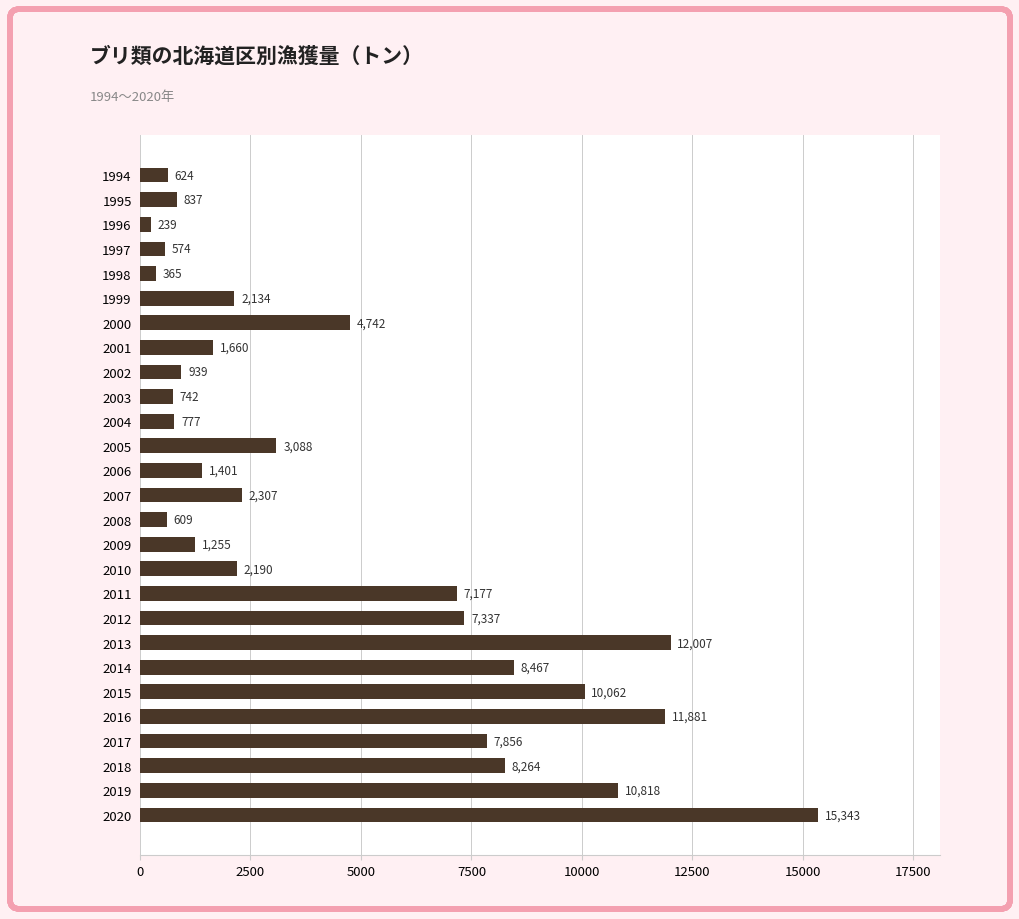

Rank the categories by value from highest to lowest.

2020, 2013, 2016, 2019, 2015, 2014, 2018, 2017, 2012, 2011, 2000, 2005, 2007, 2010, 1999, 2001, 2006, 2009, 2002, 1995, 2004, 2003, 1994, 2008, 1997, 1998, 1996